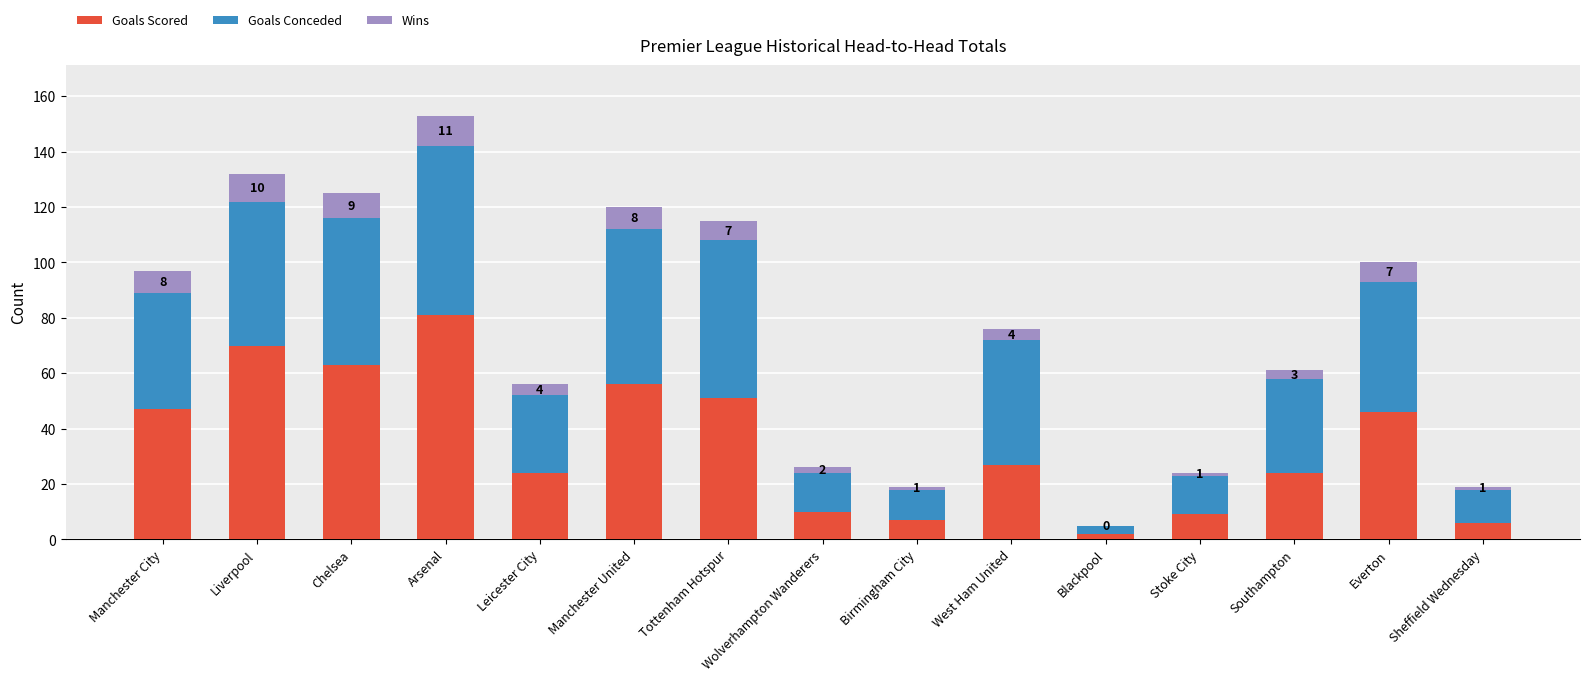

Are the bars horizontal?

No